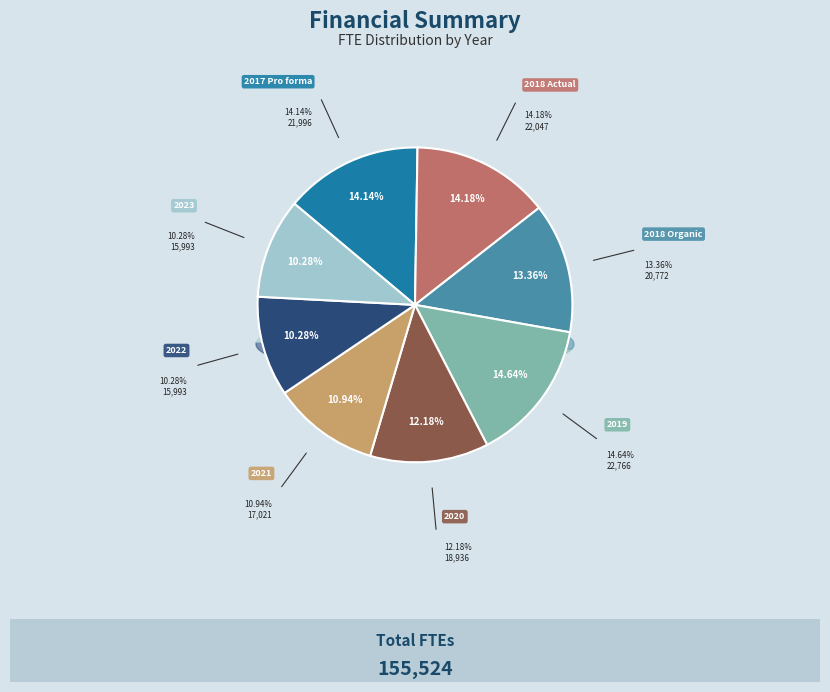

Which category has the biggest portion of the pie?

2019